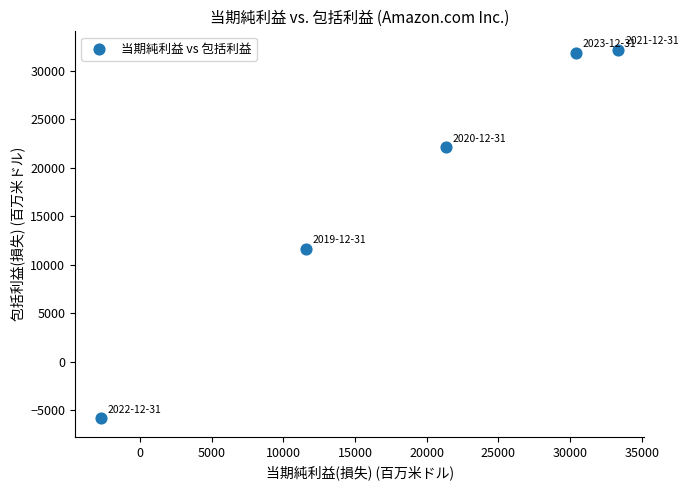

What is the average X value?

18797